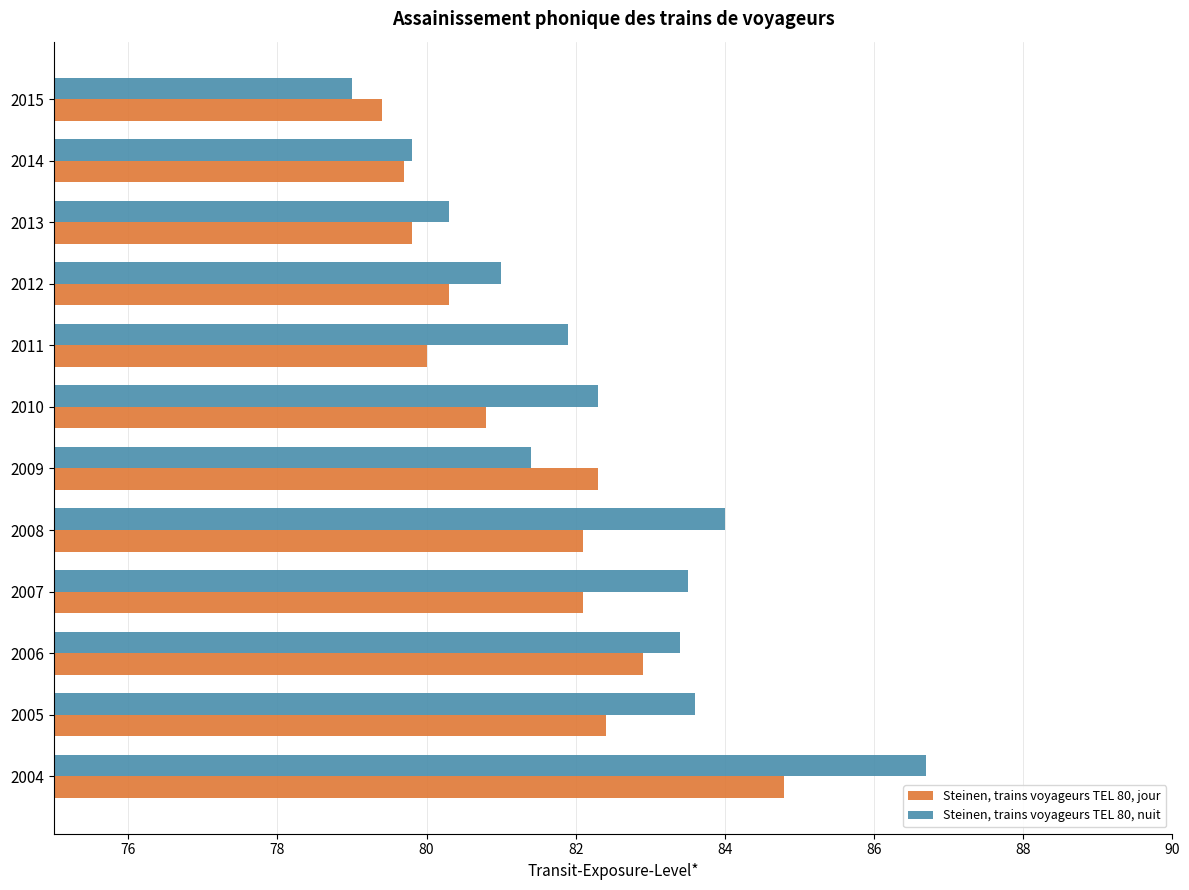

List the series in order of their peak value, highest first.

Steinen, trains voyageurs TEL 80, nuit, Steinen, trains voyageurs TEL 80, jour